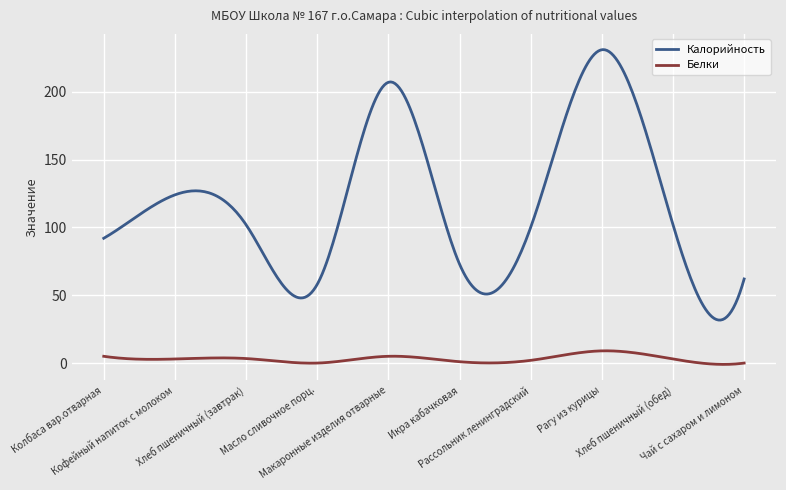

True or false: Белки and Калорийность cross at least once.

False